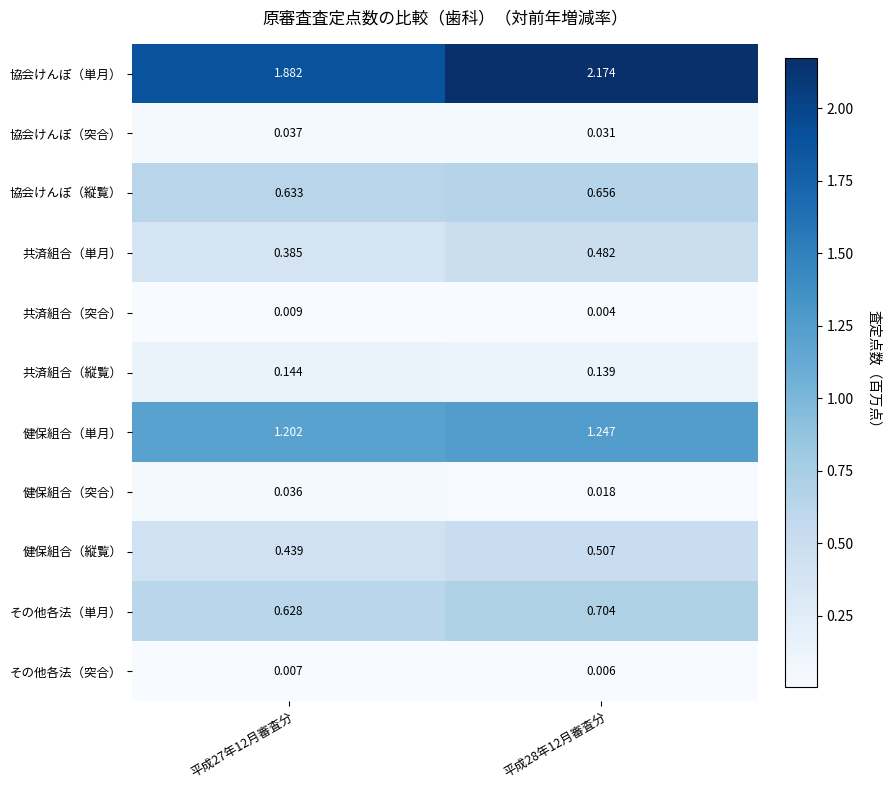

At 平成28年12月審査分, list the series in order from largest to smallest.

協会けんぽ（単月）, 健保組合（単月）, その他各法（単月）, 協会けんぽ（縦覧）, 健保組合（縦覧）, 共済組合（単月）, 共済組合（縦覧）, 協会けんぽ（突合）, 健保組合（突合）, その他各法（突合）, 共済組合（突合）